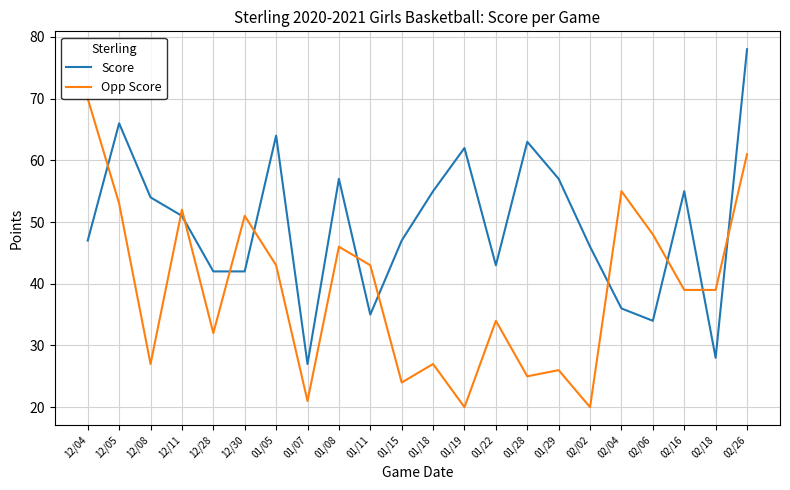

What position from the right is 01/19?

10